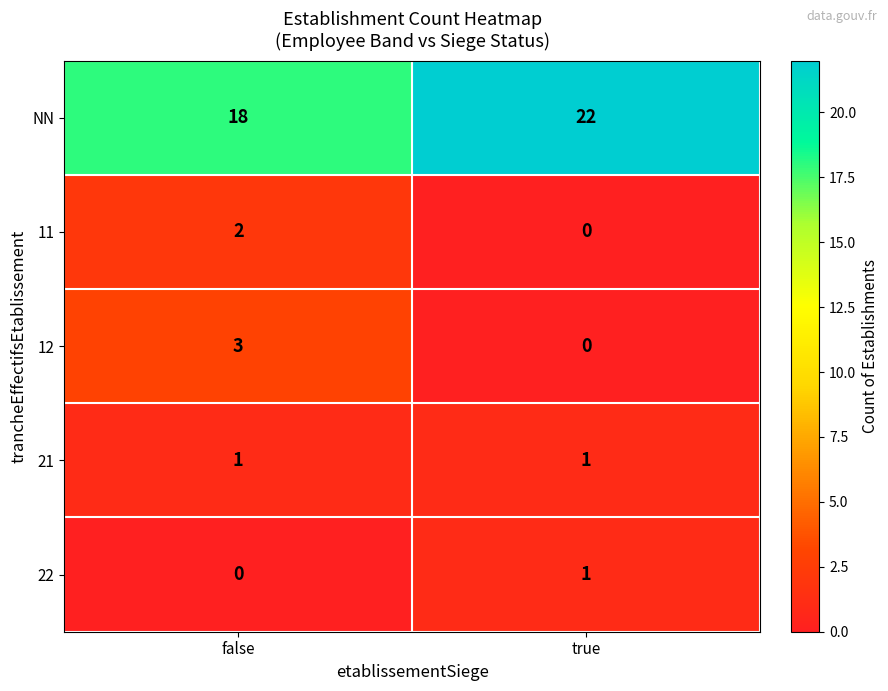

How many data points in NN are less than 22?

1